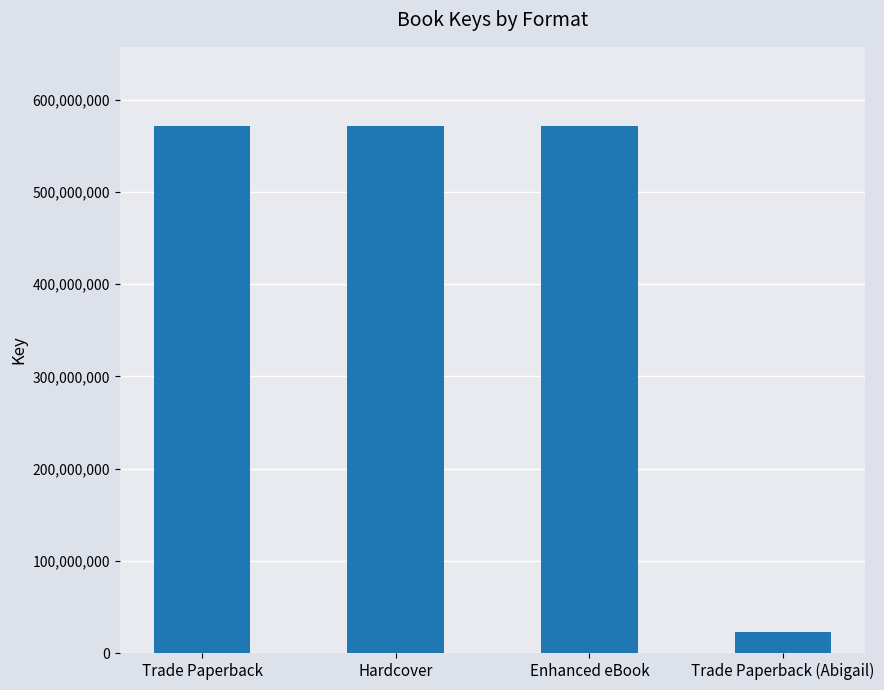

How many bars are there in total?

4